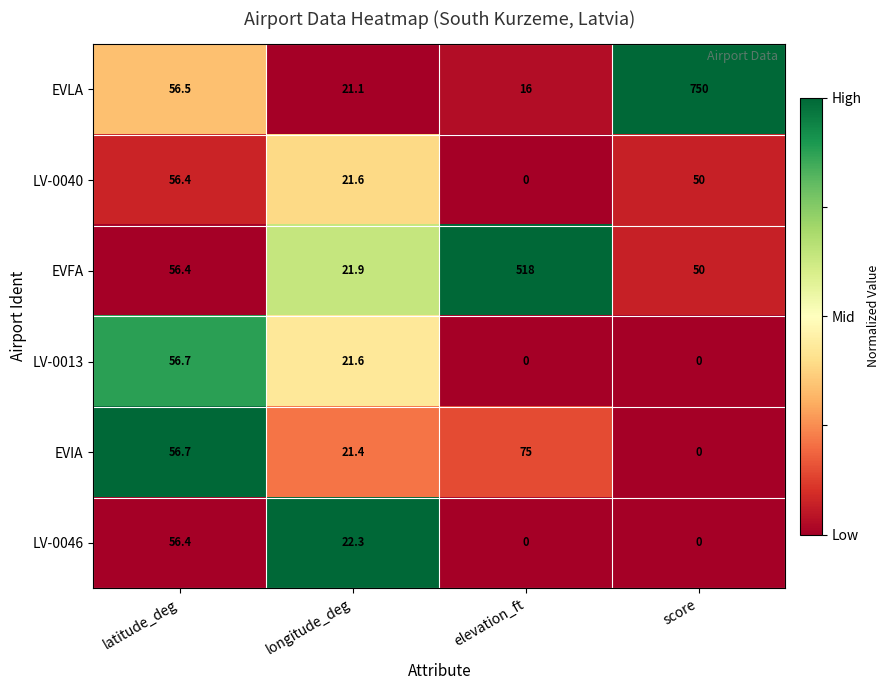

Reading left to right, list all the values displayed in this chart.

EVLA: latitude_deg=56.5	longitude_deg=21.1	elevation_ft=16.0	score=750.0
LV-0040: latitude_deg=56.4	longitude_deg=21.6	elevation_ft=0.0	score=50.0
EVFA: latitude_deg=56.4	longitude_deg=21.9	elevation_ft=518.0	score=50.0
LV-0013: latitude_deg=56.7	longitude_deg=21.6	elevation_ft=0.0	score=0.0
EVIA: latitude_deg=56.7	longitude_deg=21.4	elevation_ft=75.0	score=0.0
LV-0046: latitude_deg=56.4	longitude_deg=22.3	elevation_ft=0.0	score=0.0